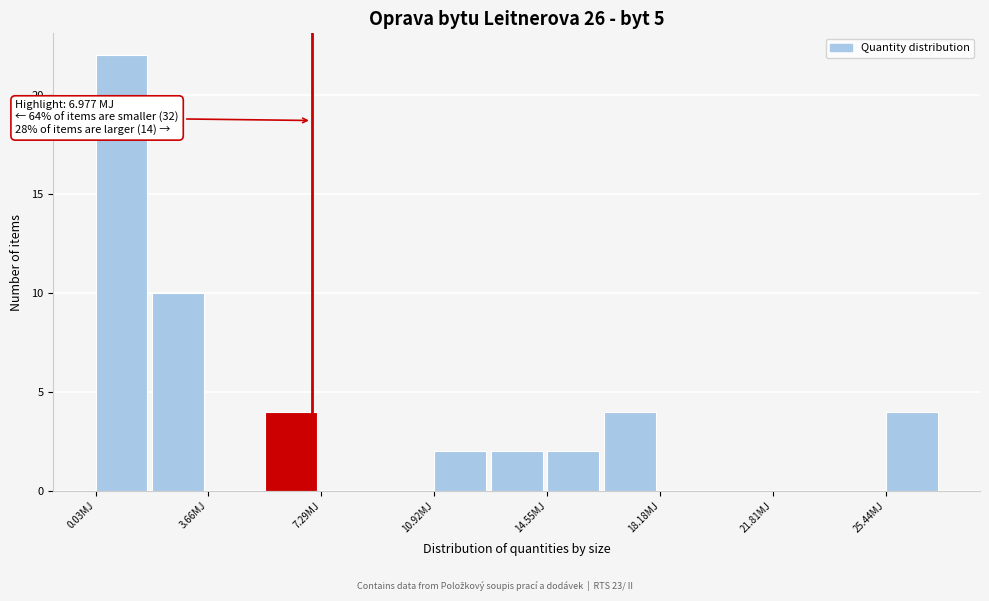

Around what value on the x-axis is the tallest bar? Give the approximate position of its centre, as read against the axis.

1.0